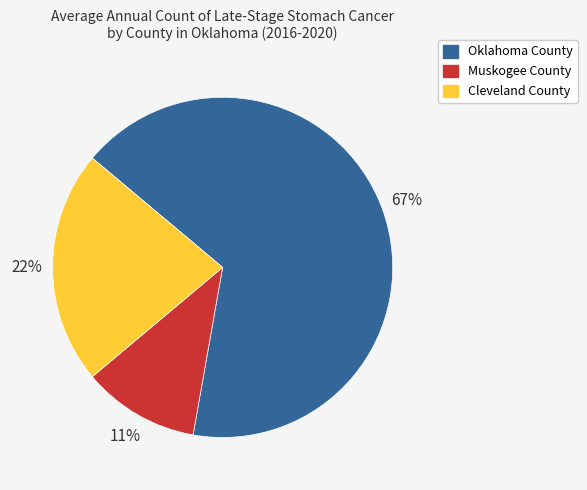

To the nearest percent, what portion does Oklahoma County represent?

67%